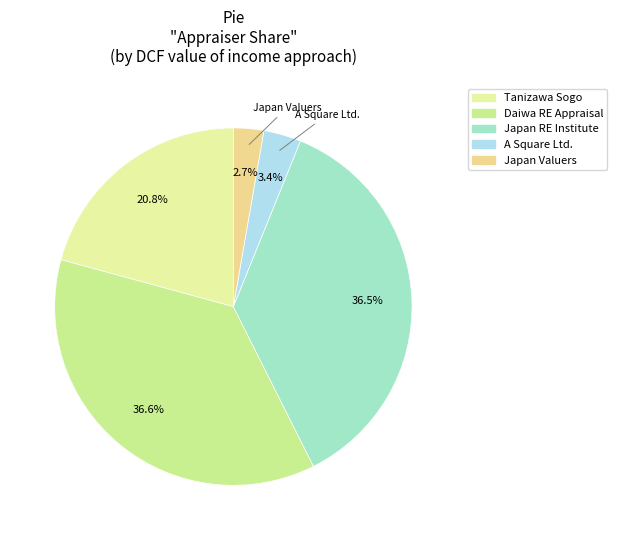

How many slices are in this pie chart?

5